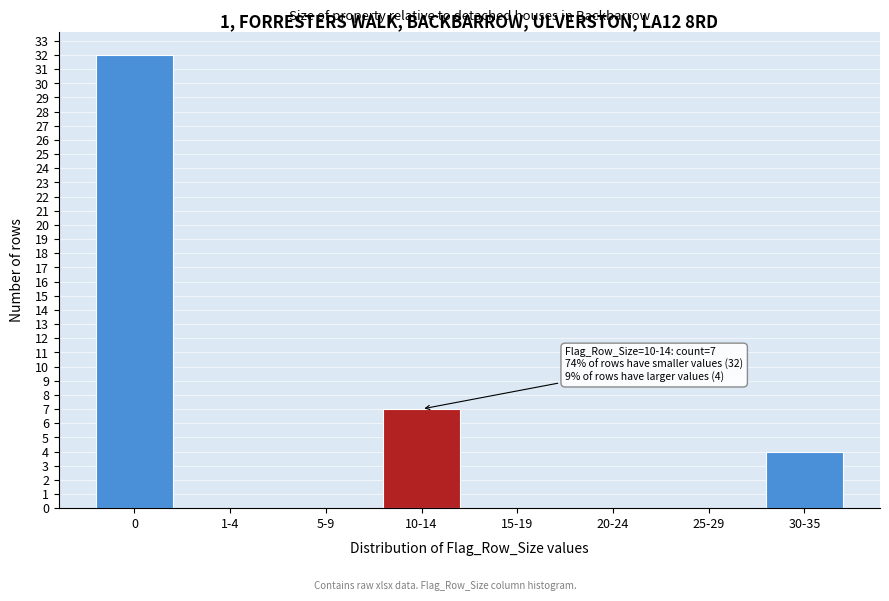

Reading right to left, what are all the values shown in this chart?

30-35=4	25-29=0	20-24=0	15-19=0	10-14=7	5-9=0	1-4=0	0=32